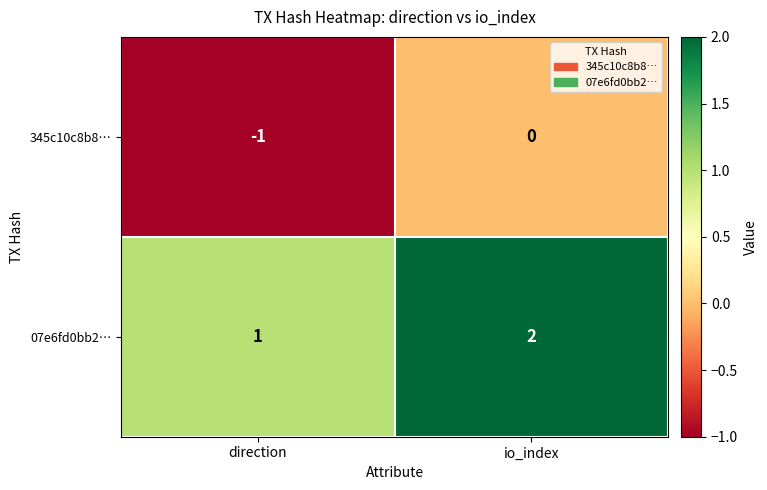

Rank the series by their average value, from highest to lowest.

07e6fd0bb2…, 345c10c8b8…